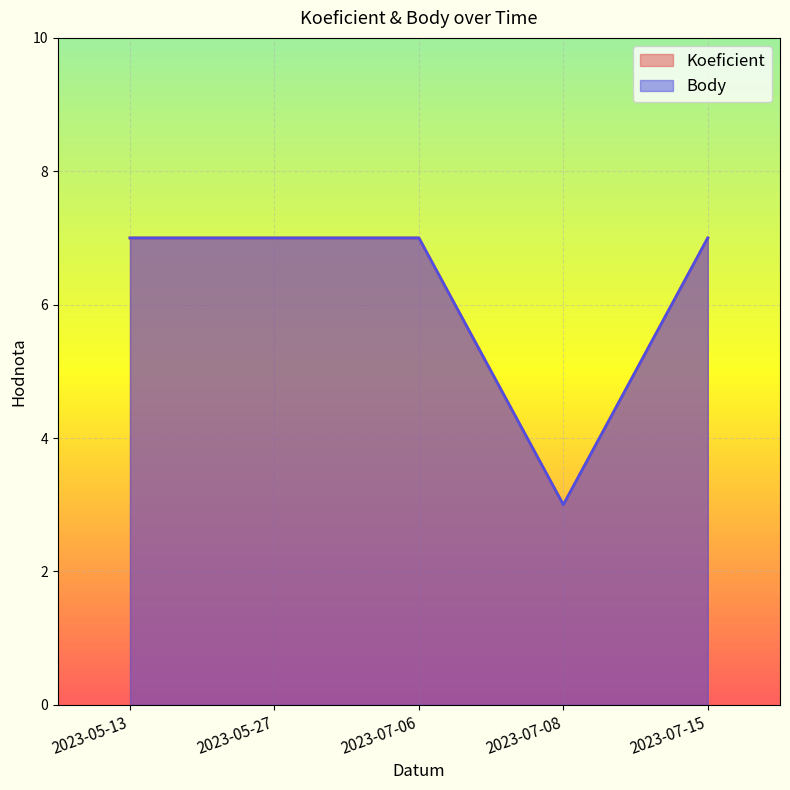

Does the chart display data point markers on the line(s)?

No